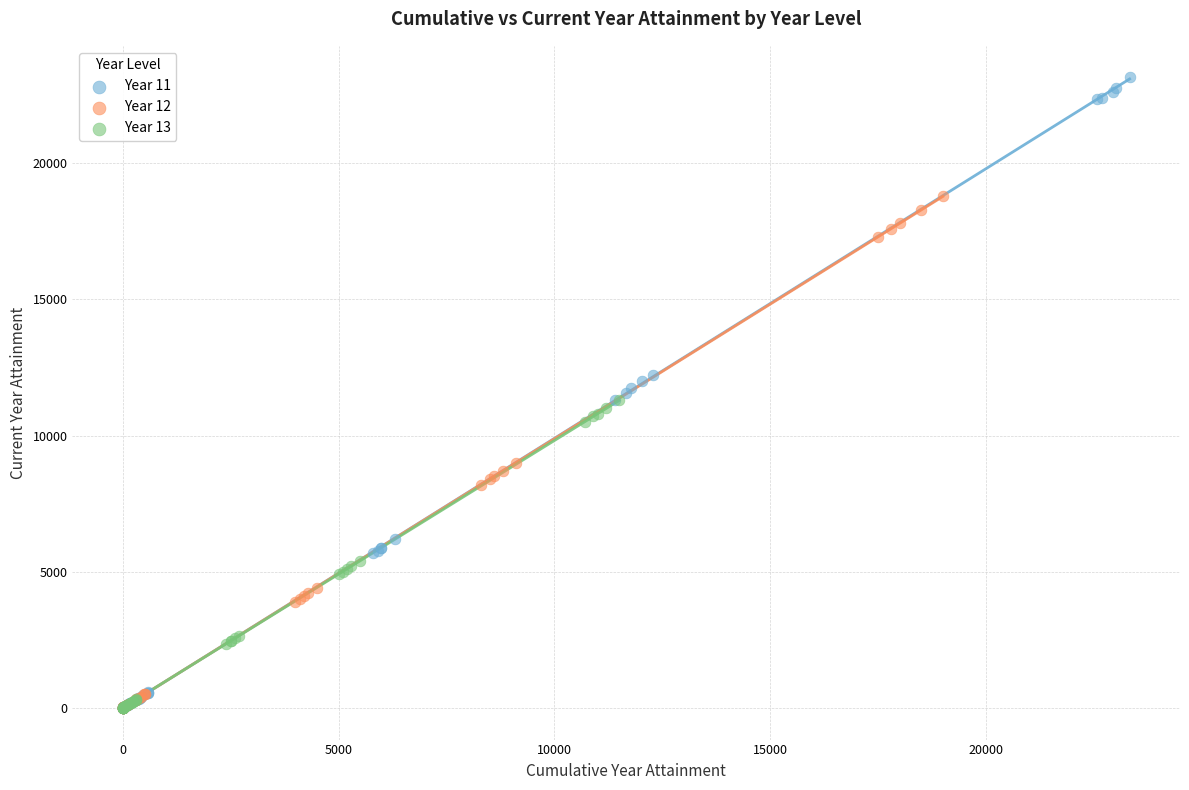

Which series contains the highest Y value?

Year 11